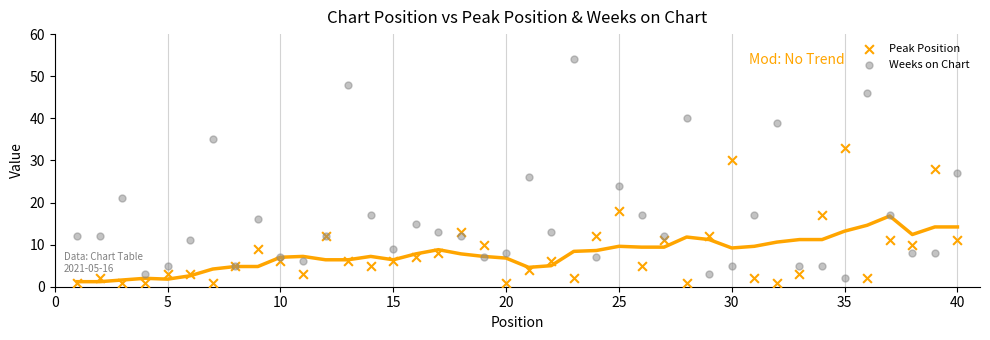

What is the X range (max minus min) for the scatter plot?

39